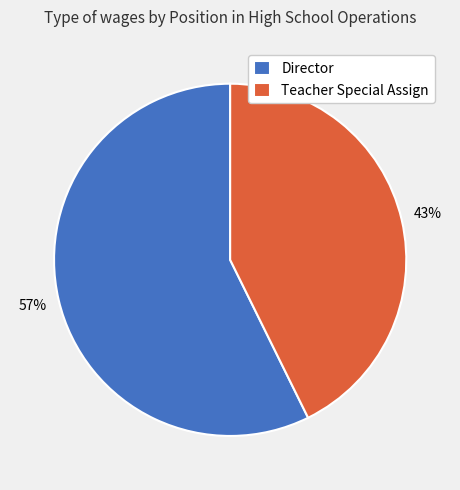

Rank the categories by value from highest to lowest.

Director, Teacher Special Assign